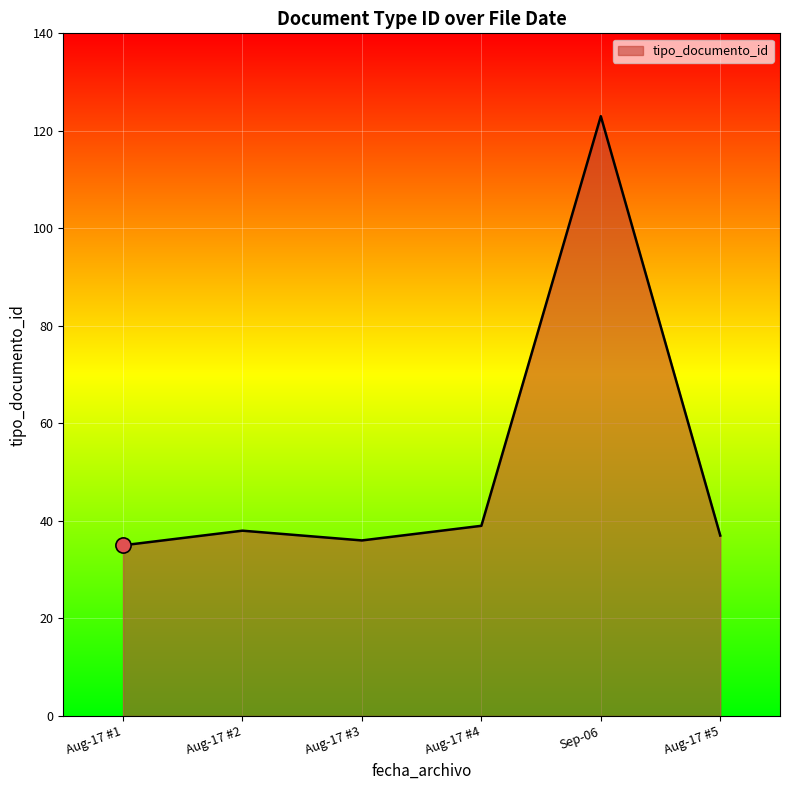

What is the change in value from Sep-06 to Aug-17 #5?

-86